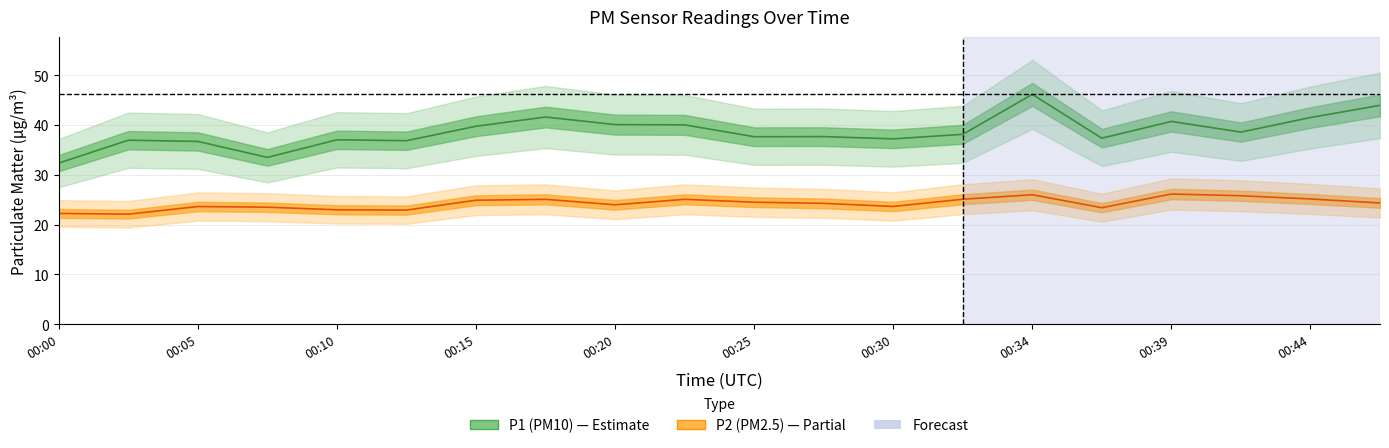

What is the approximate value of P1 at 00:12?

36.9